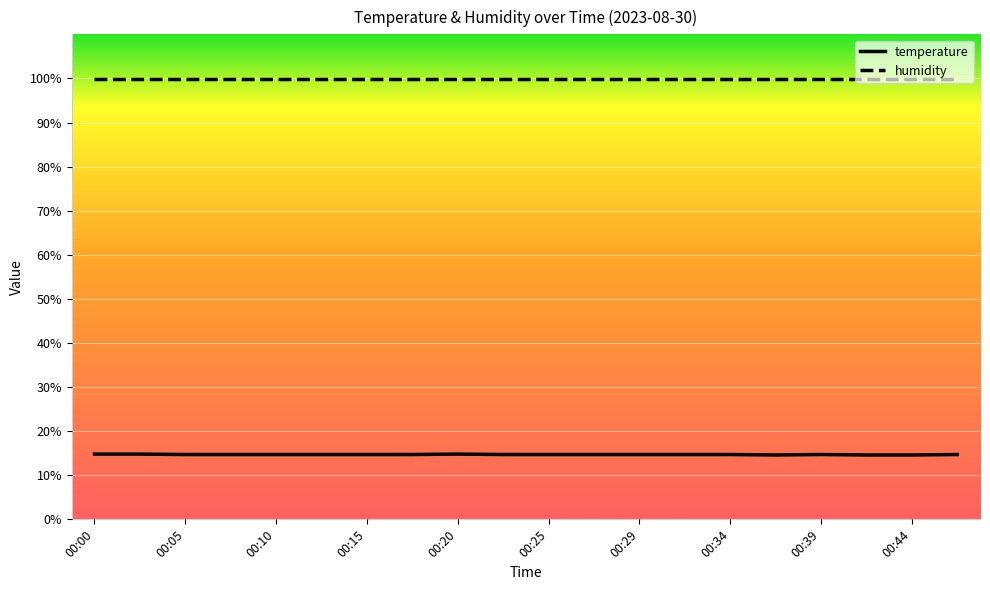

Which series has the widest spread of values?

temperature